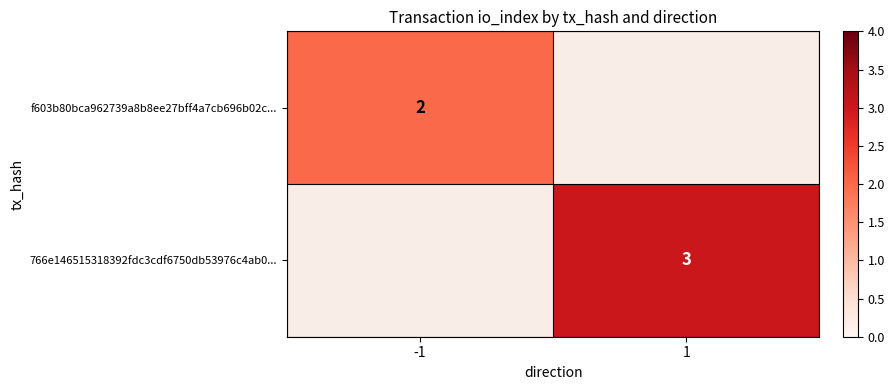

Is the value of f603b80bca962739a8b8ee27bff4a7cb696b02c... at -1 greater than the value of 766e146515318392fdc3cdf6750db53976c4ab0... at 1?

No